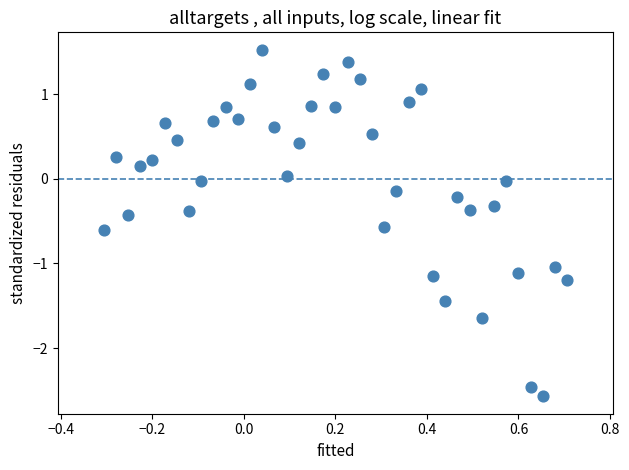

What is the range of Y values (max minus min)?

4.1